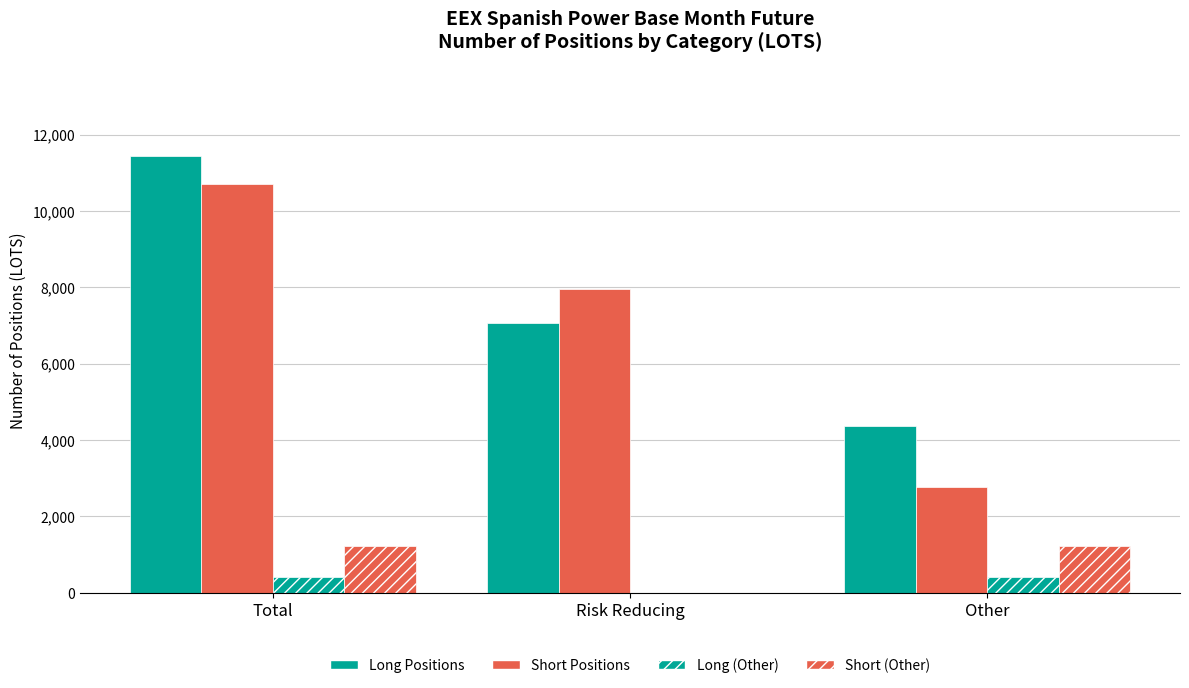

What is the total value across all series at Total?

23792